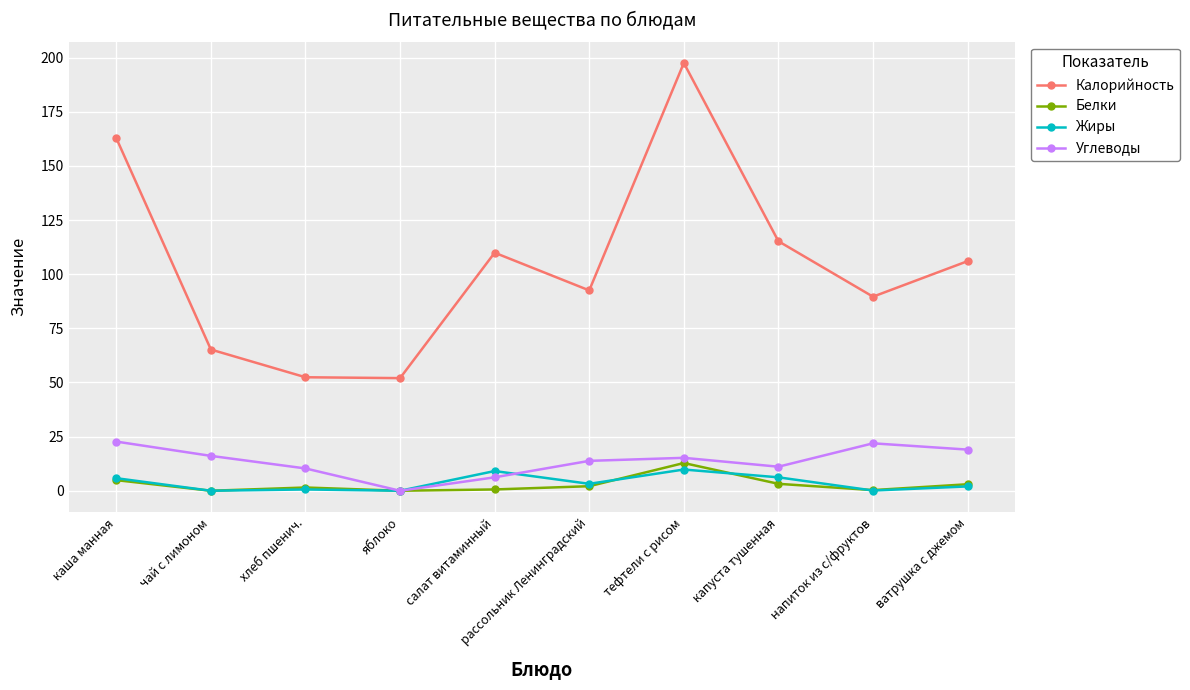

Which series has the largest total across all categories?

Калорийность